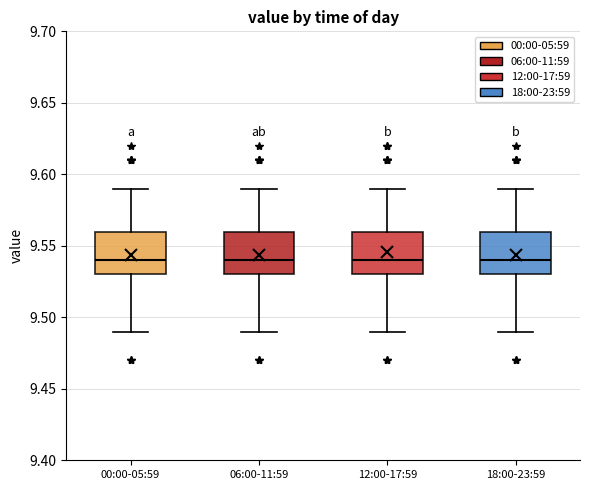

Reading left to right, read every box against the y-axis: the position of its median line, the range the box covers, and the ends of its whiskers. The values are not printed on the chart, so give them approximately, as read against the axis.

00:00-05:59: median 9.54, box 9.53 to 9.56, whiskers 9.49 to 9.59
06:00-11:59: median 9.54, box 9.53 to 9.56, whiskers 9.49 to 9.59
12:00-17:59: median 9.54, box 9.53 to 9.56, whiskers 9.49 to 9.59
18:00-23:59: median 9.54, box 9.53 to 9.56, whiskers 9.49 to 9.59